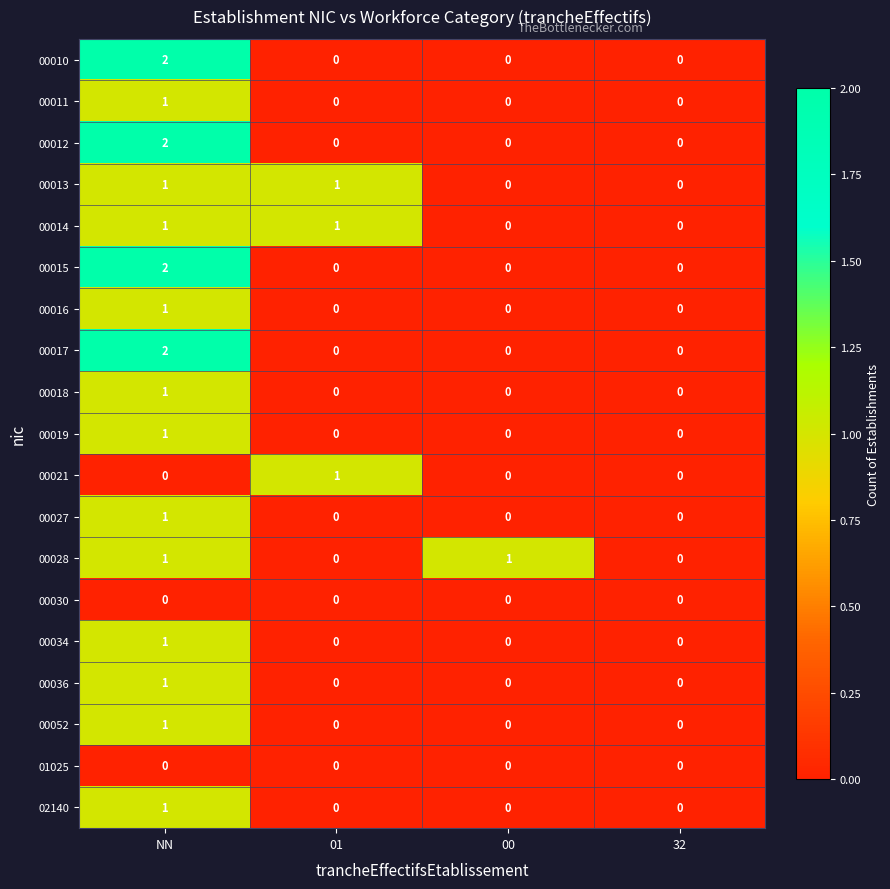

Count the 00018 values in the range 0 to 1.

4